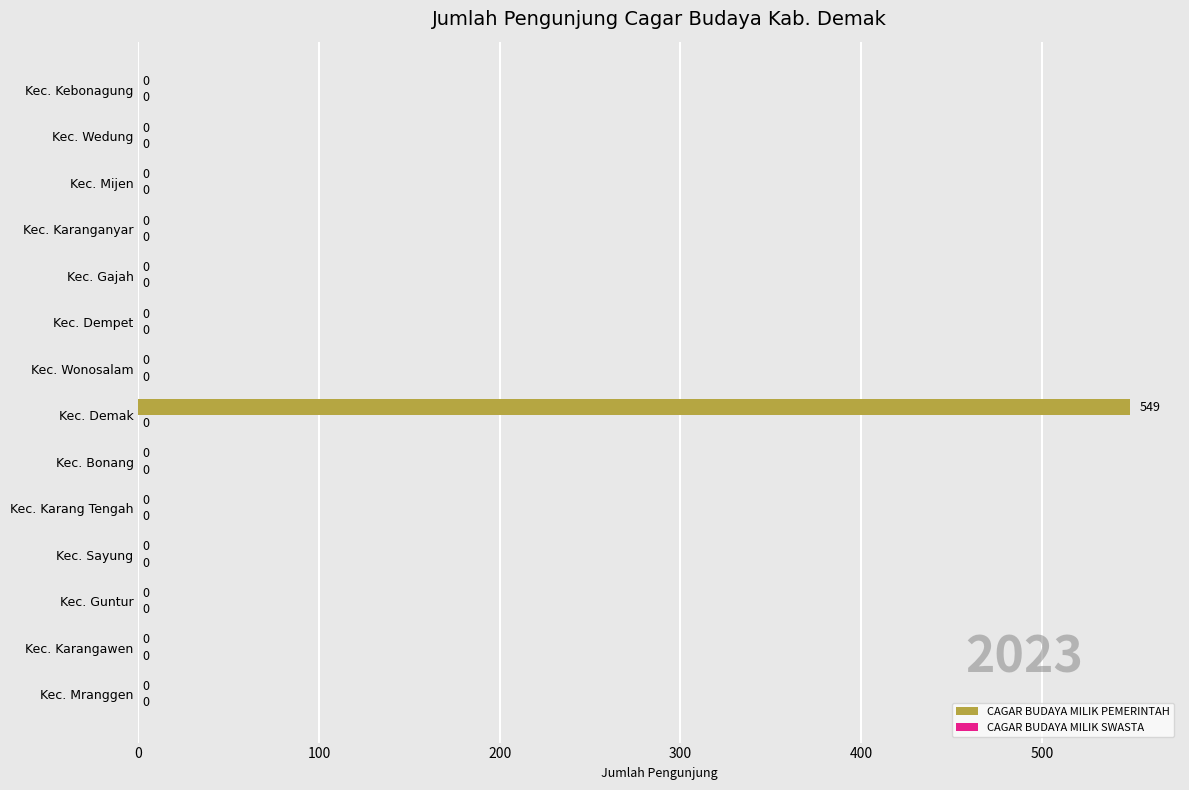

Reading bottom to top, what are all the values shown in this chart?

Kec. Mranggen=0	Kec. Karangawen=0	Kec. Guntur=0	Kec. Sayung=0	Kec. Karang Tengah=0	Kec. Bonang=0	Kec. Demak=549	Kec. Wonosalam=0	Kec. Dempet=0	Kec. Gajah=0	Kec. Karanganyar=0	Kec. Mijen=0	Kec. Wedung=0	Kec. Kebonagung=0